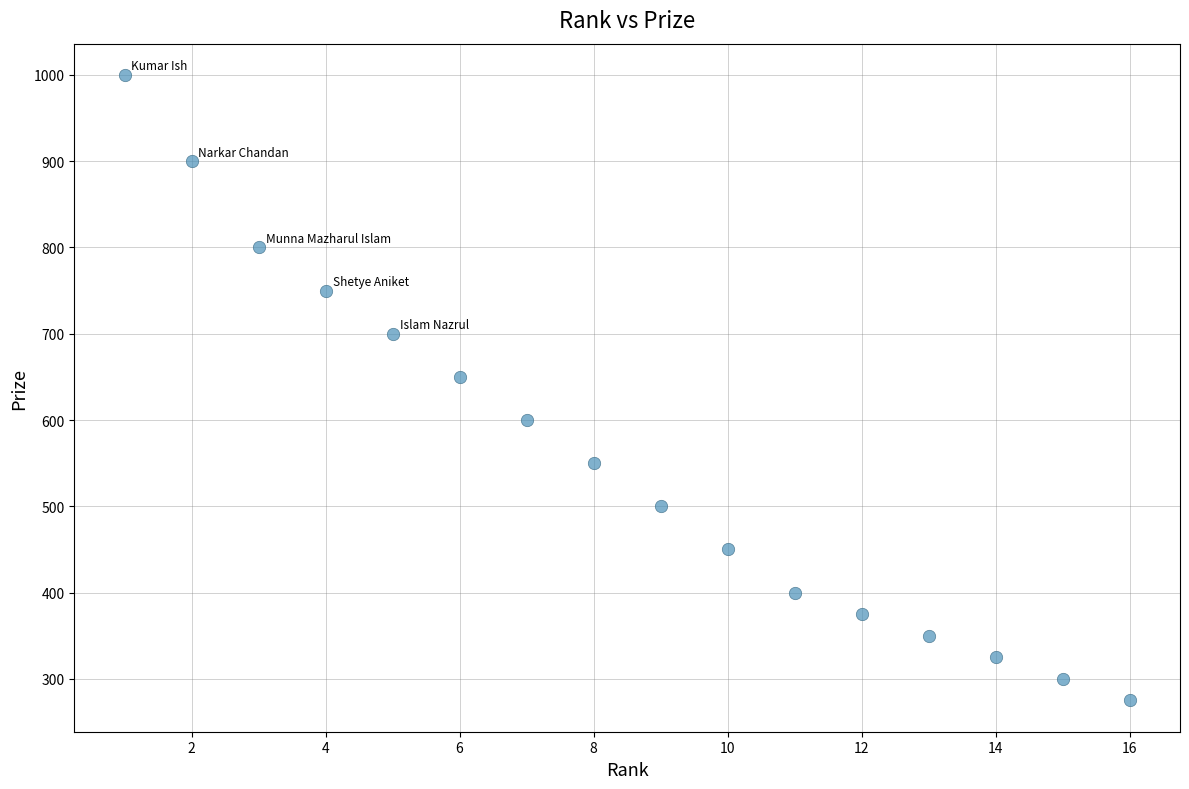

What Y value in the scatter plot is closest to 637?

650